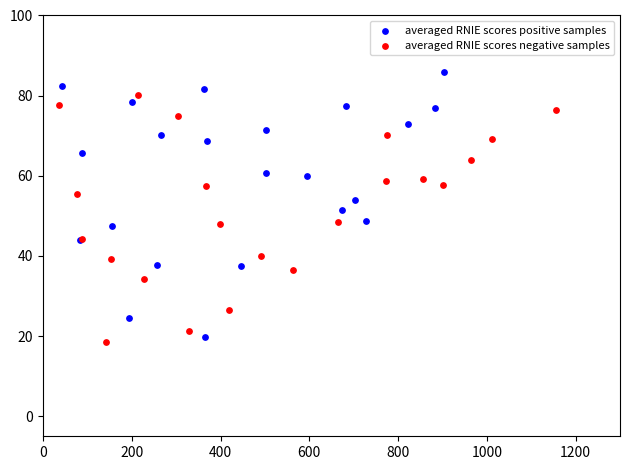

Which series contains the highest Y value?

averaged RNIE scores positive samples